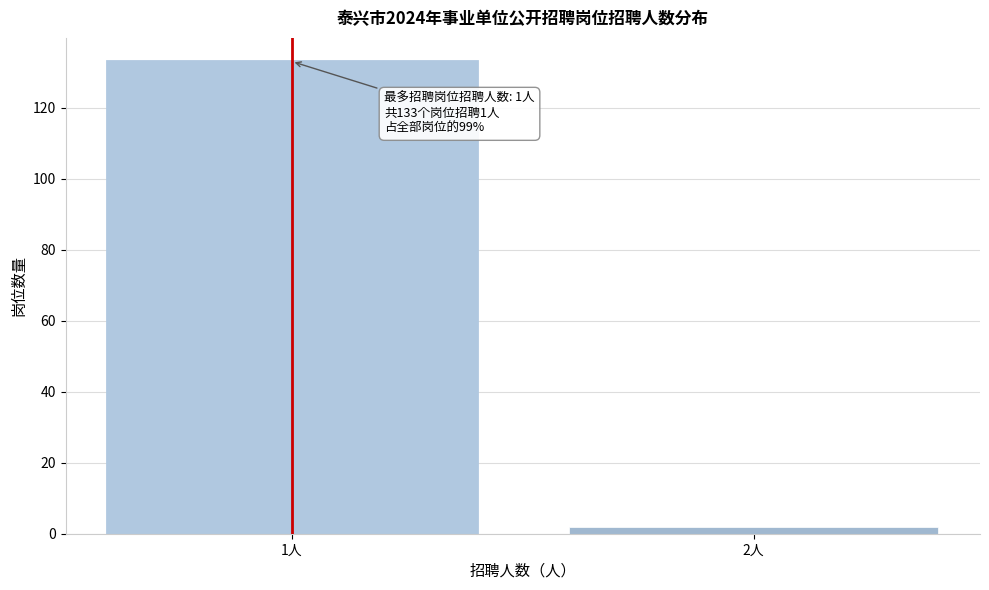

Reading right to left, extract all data points from this chart.

2人=2	1人=133